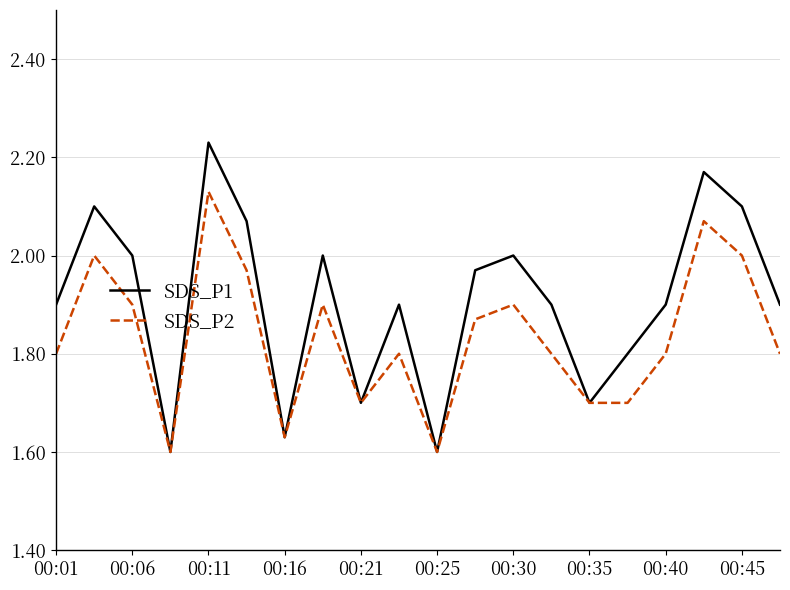

Which series has the largest range (max minus min)?

SDS_P1